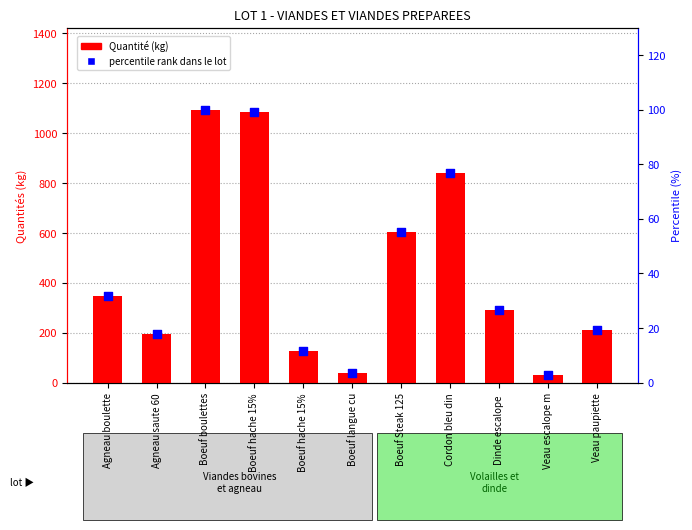

Which has a higher value, Veau paupiette or Veau escalope m?

Veau paupiette